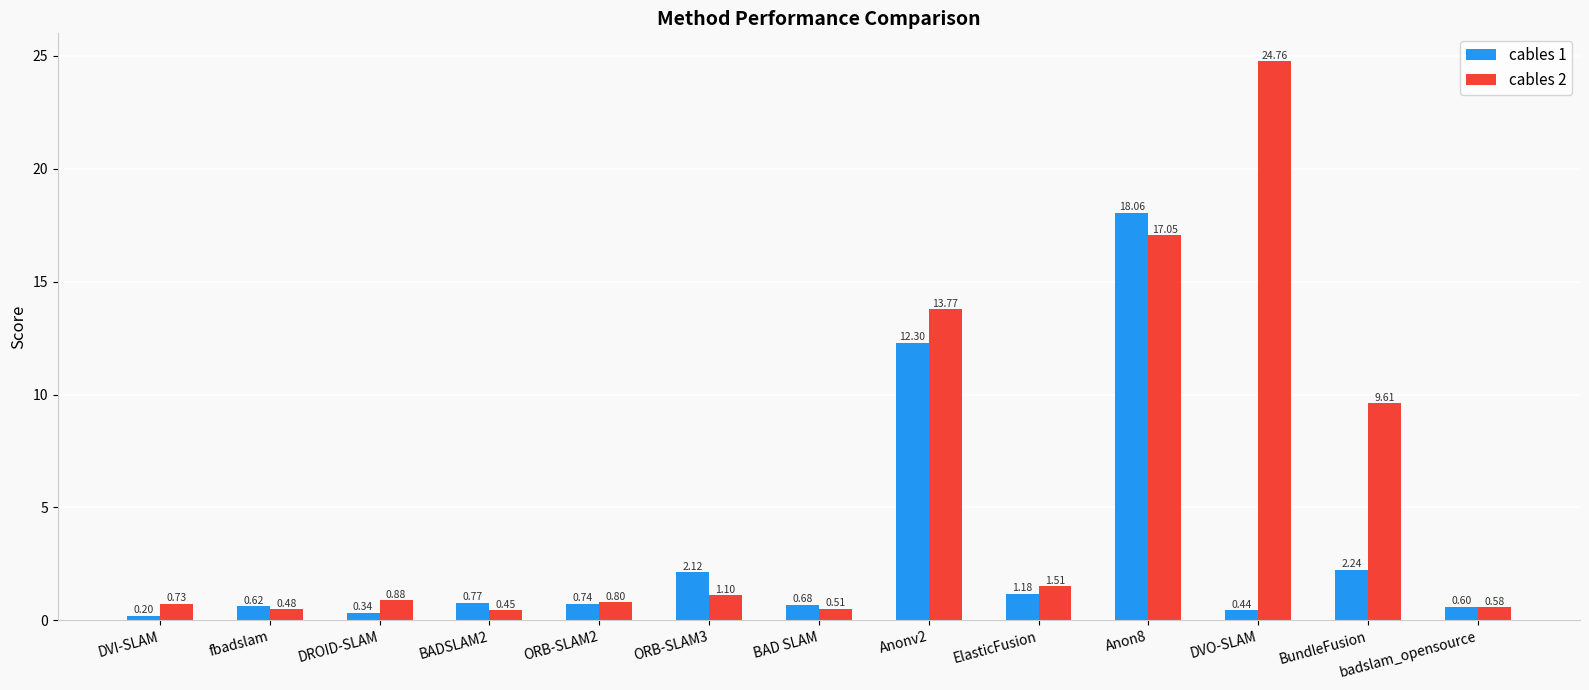

At fbadslam, list the series in order from smallest to largest.

cables 2, cables 1